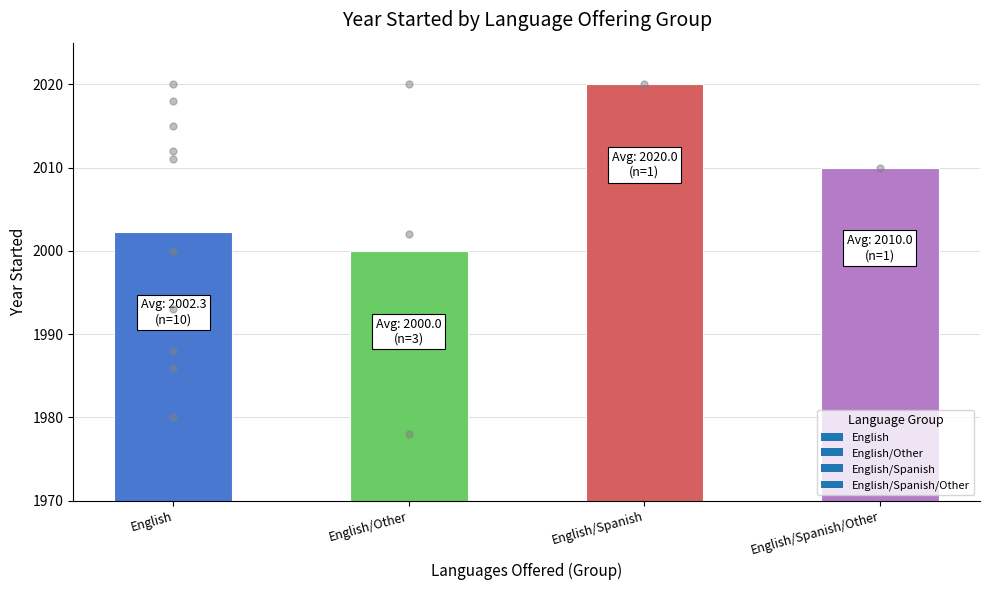

What is the ratio of the value at English/Spanish to the value at English/Spanish/Other?

1.0